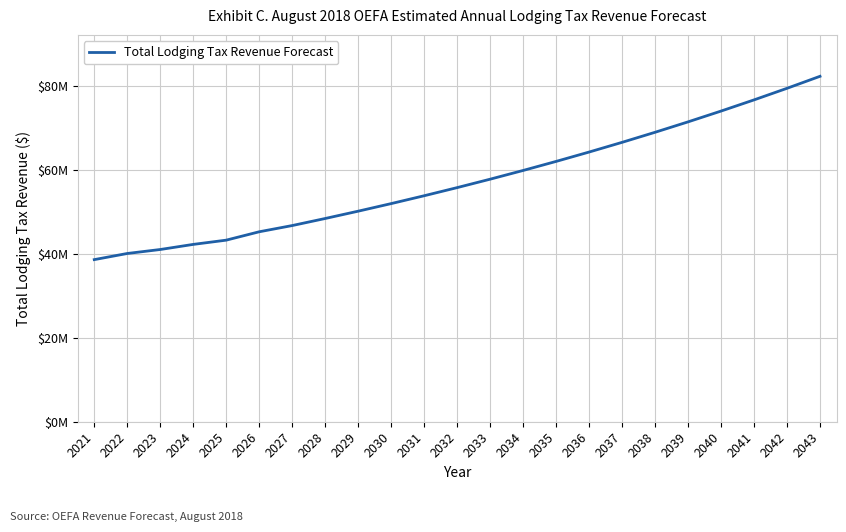

Does the chart display data point markers on the line(s)?

No